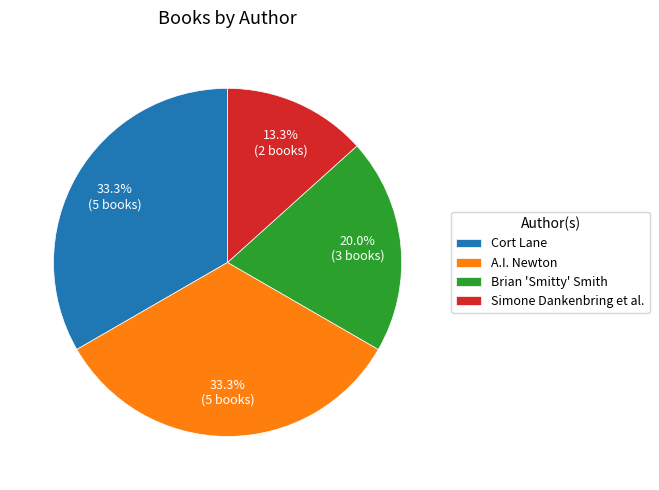

Does any single category account for the majority?

No